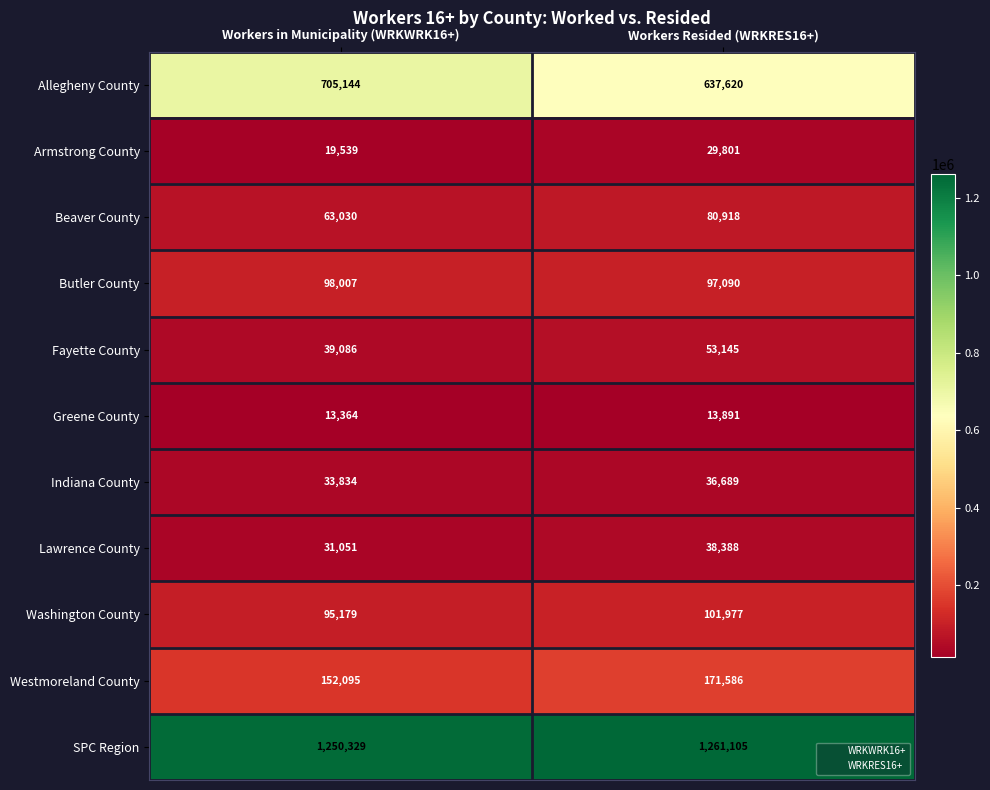

At which category is the sum across all series the highest?

Workers Resided (WRKRES16+)